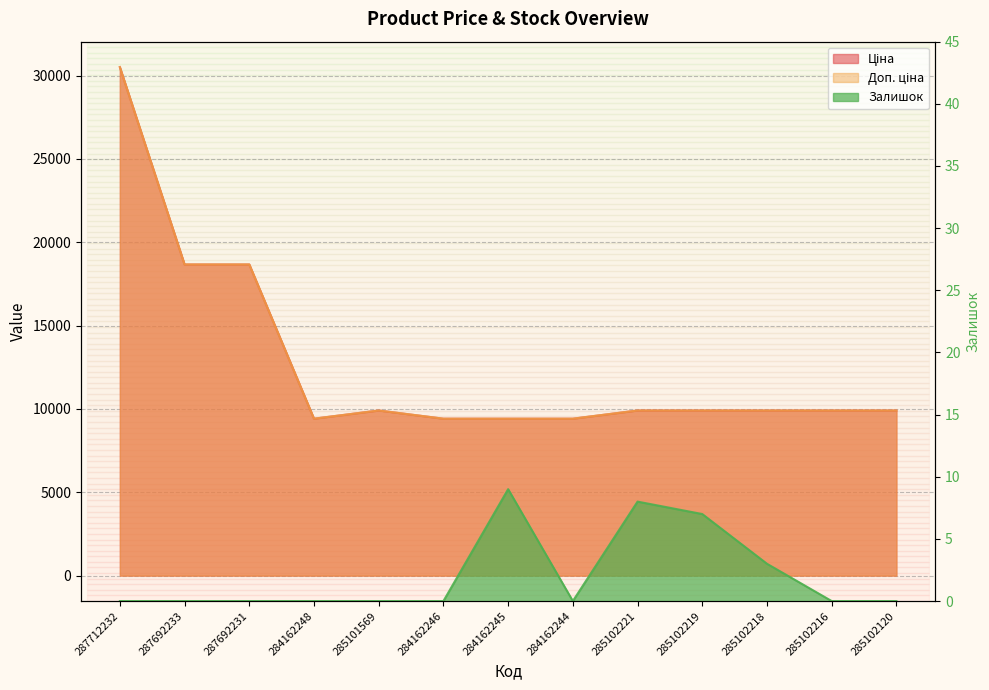

Which series has the largest range (max minus min)?

Ціна